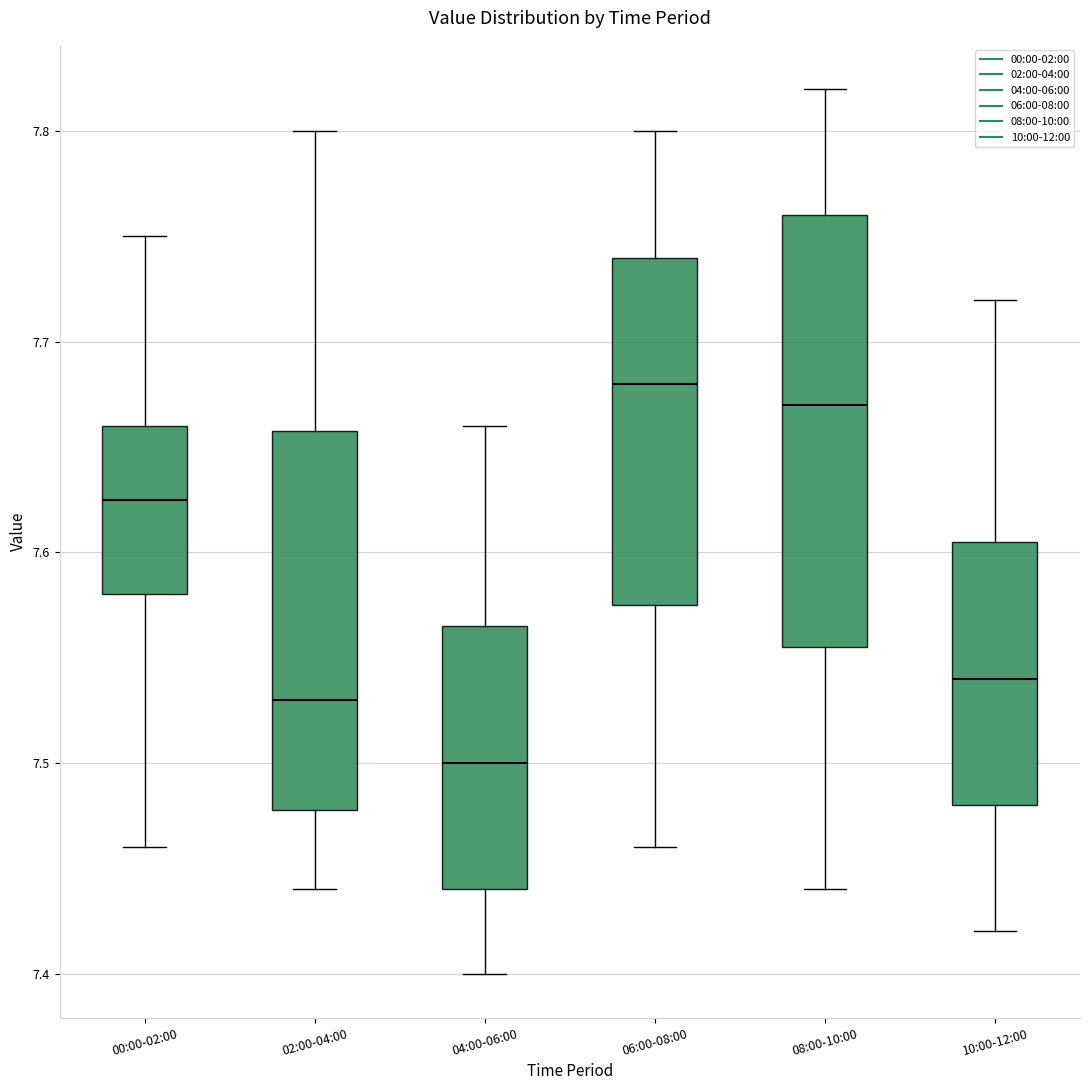

Reading left to right, transcribe this box plot: for each box, give where its median line is, the range the box spans, and where its two whiskers end, as read against the y-axis. The values are not printed on the chart, so give them approximately, as read against the axis.

00:00-02:00: median 7.63, box 7.58 to 7.66, whiskers 7.46 to 7.75
02:00-04:00: median 7.53, box 7.48 to 7.66, whiskers 7.44 to 7.80
04:00-06:00: median 7.50, box 7.44 to 7.57, whiskers 7.40 to 7.66
06:00-08:00: median 7.68, box 7.58 to 7.74, whiskers 7.46 to 7.80
08:00-10:00: median 7.67, box 7.56 to 7.76, whiskers 7.44 to 7.82
10:00-12:00: median 7.54, box 7.48 to 7.61, whiskers 7.42 to 7.72